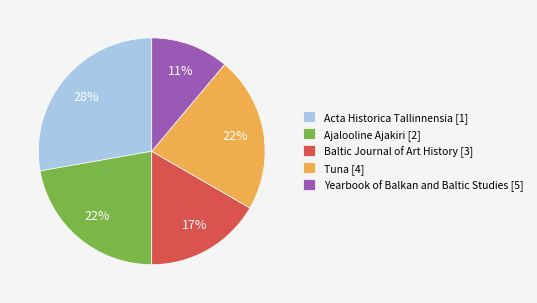

Is there a majority slice in this chart?

No